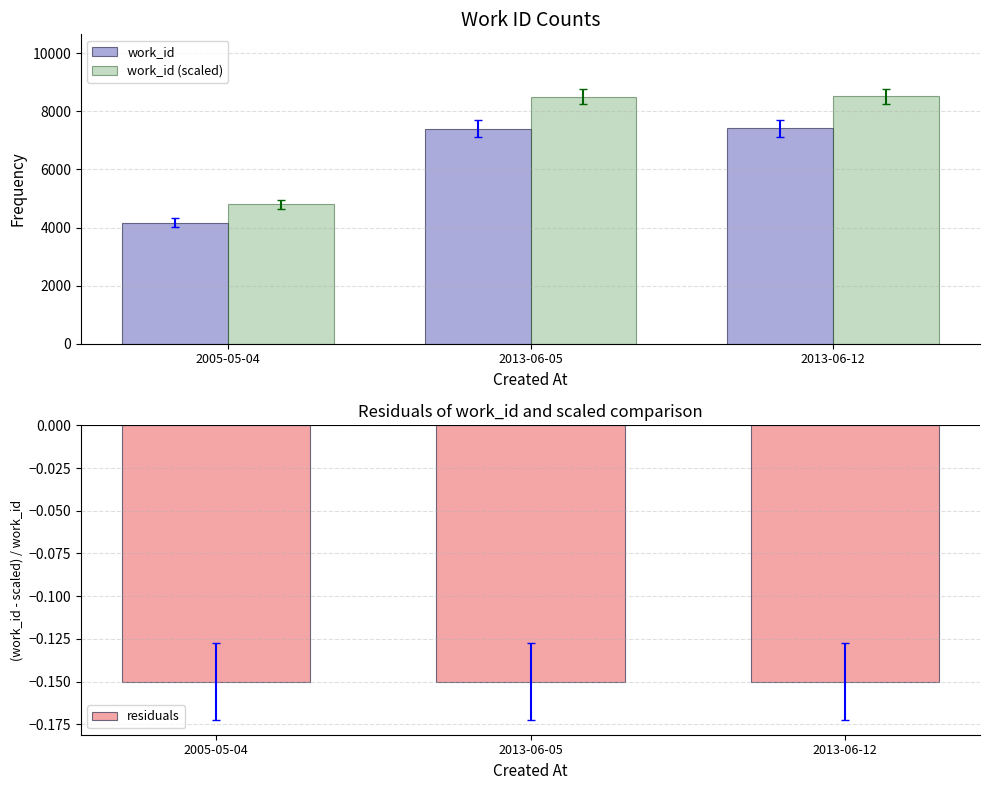

At how many categories does at least one series exceed 5199?

2